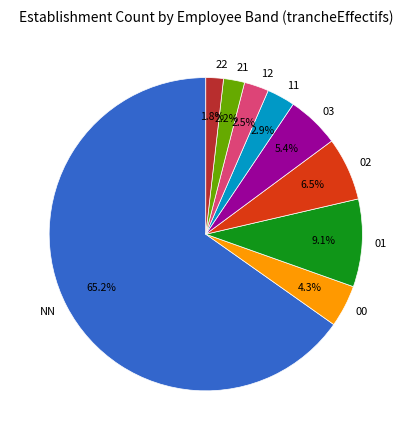

What is the largest slice in the pie chart?

NN